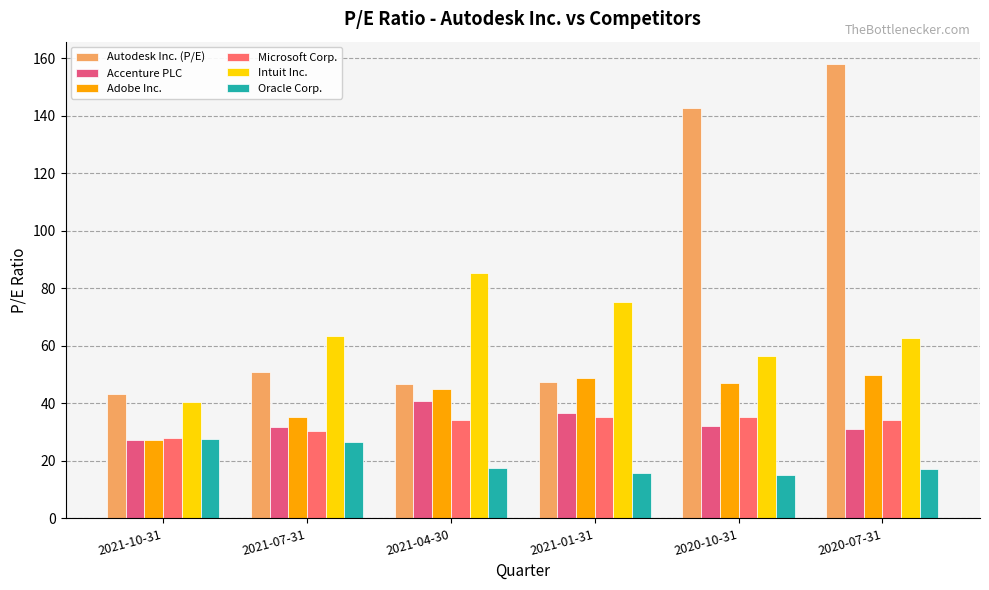

At how many categories does at least one series exceed 92?

2